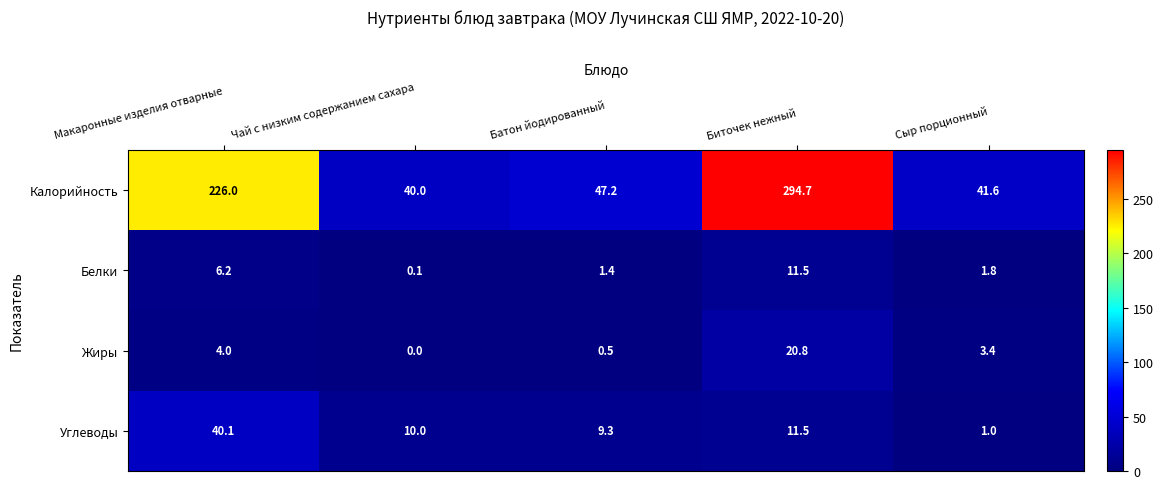

Which label corresponds to the largest value in the chart?

Биточек нежный